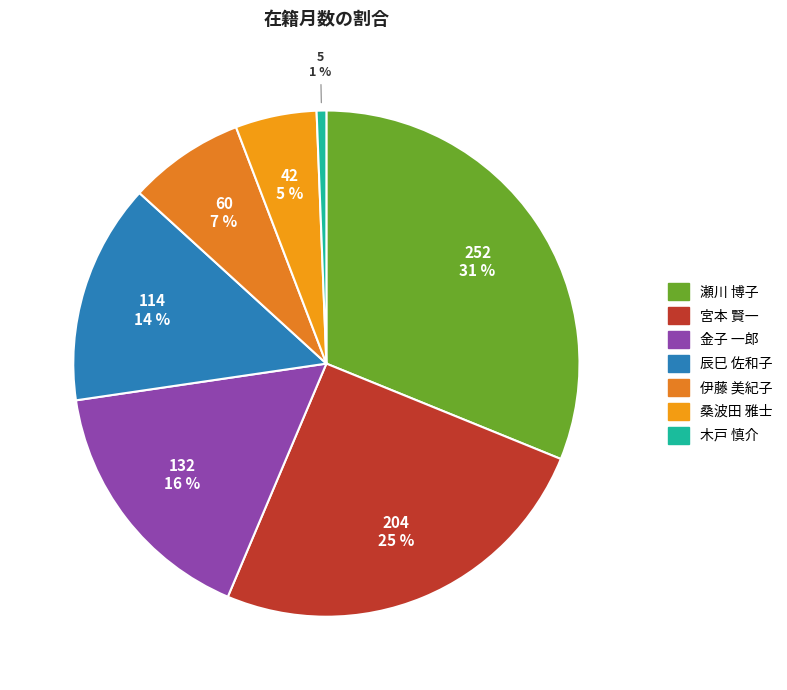

Is there a majority slice in this chart?

No